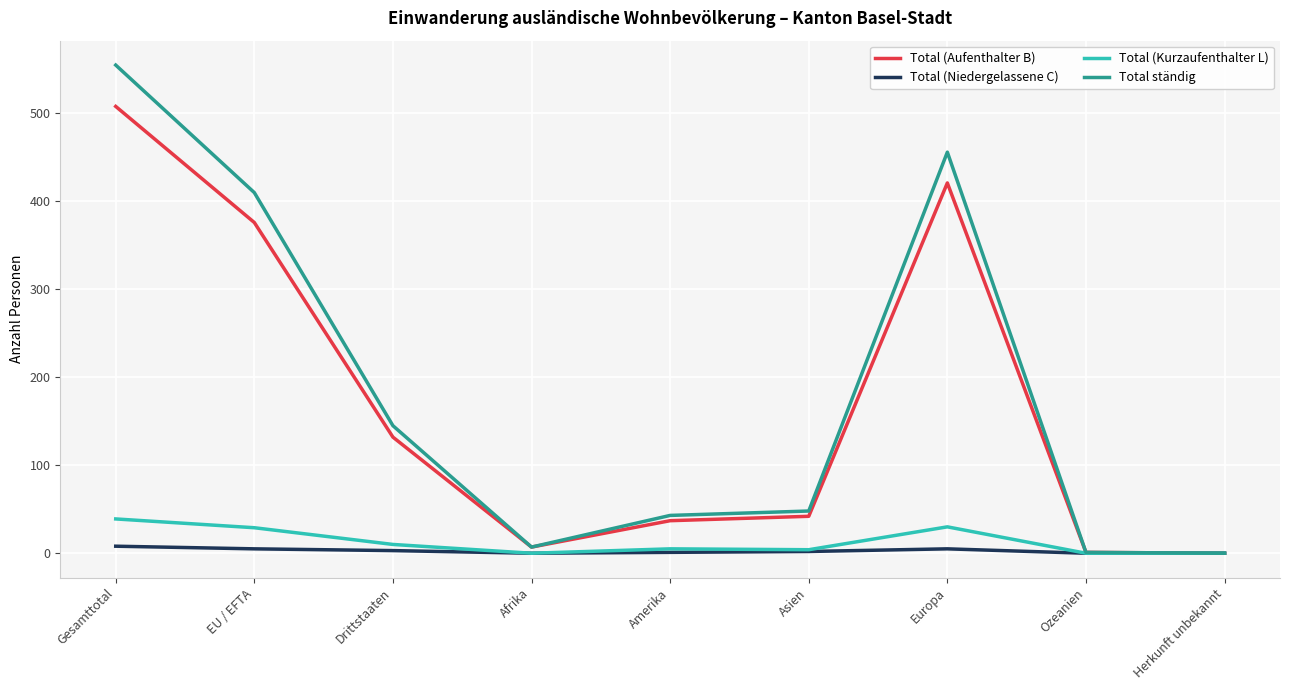

Is the value of Total (Aufenthalter B) at Herkunft unbekannt greater than the value of Total (Kurzaufenthalter L) at EU / EFTA?

No